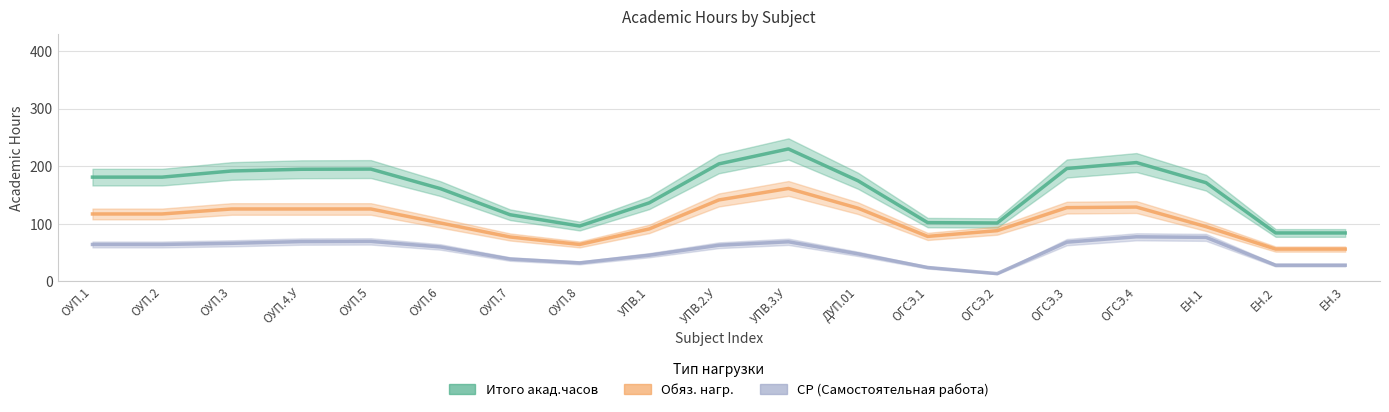

What is the average value of the Итого акад.часов series?

158